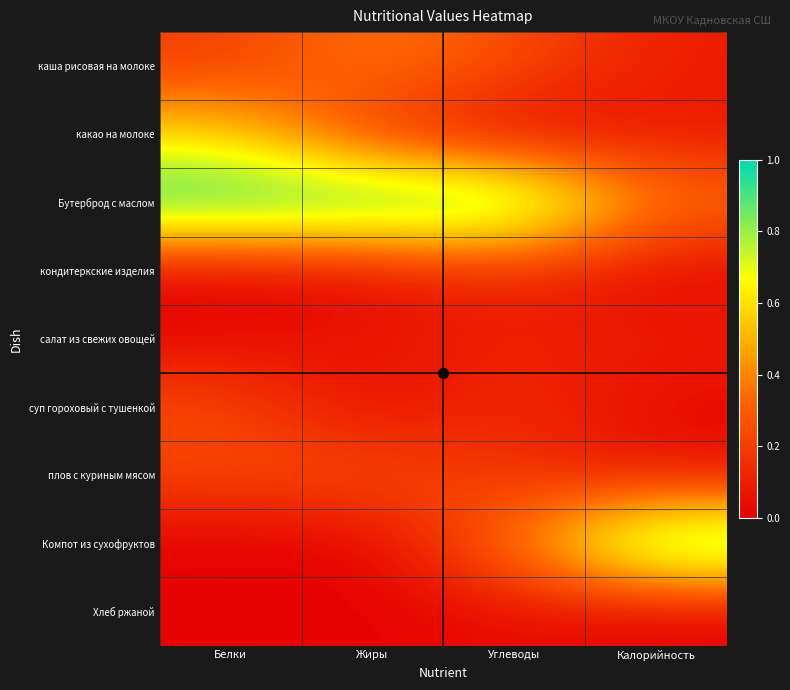

Which series has the widest spread of values?

Компот из сухофруктов